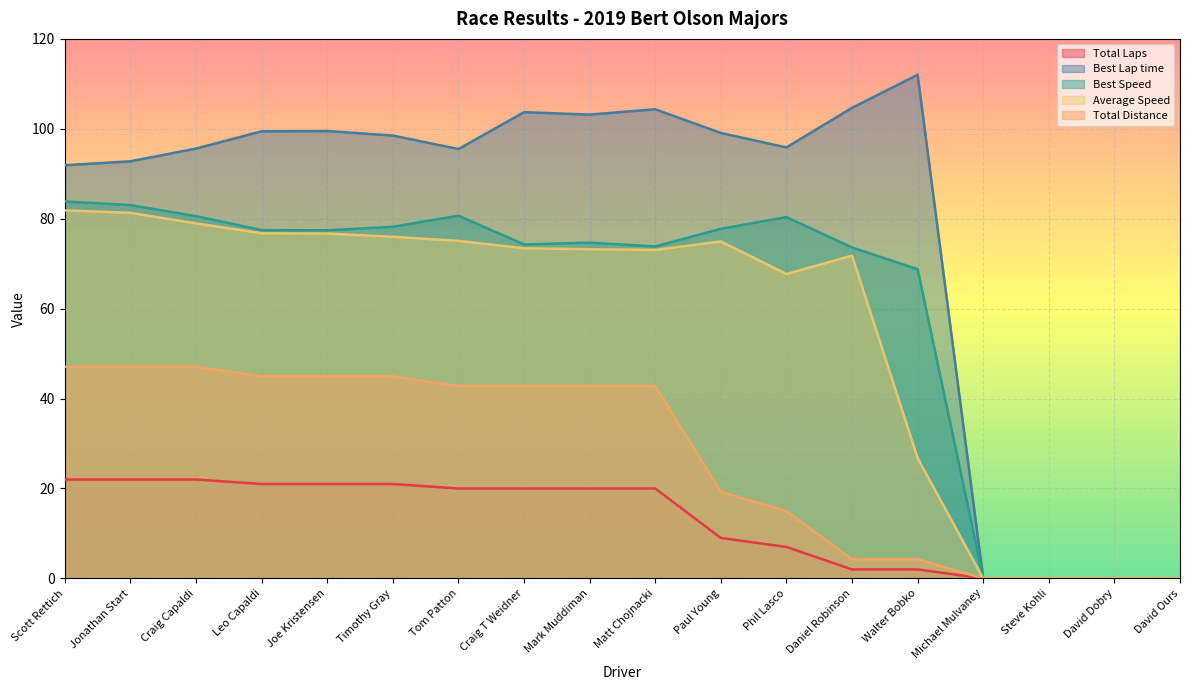

Does the chart display data point markers on the line(s)?

No